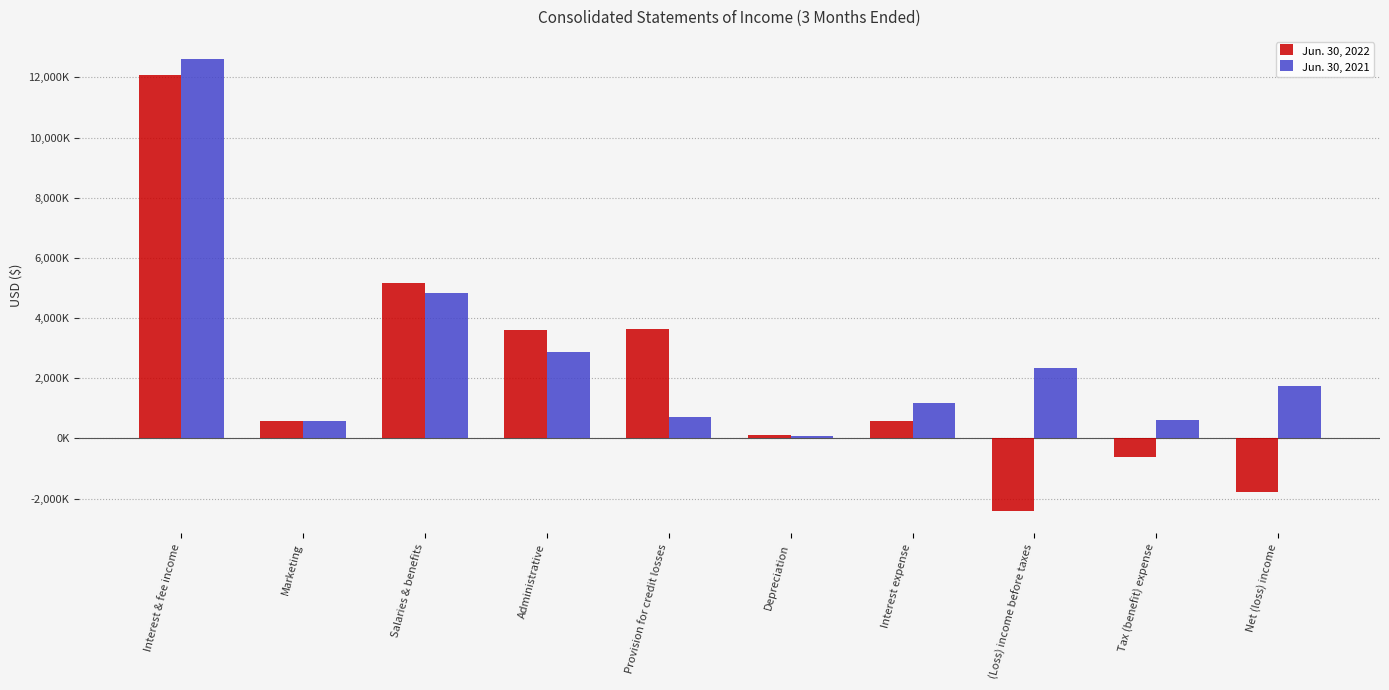

Which has a higher value, Marketing or Interest expense?

Marketing